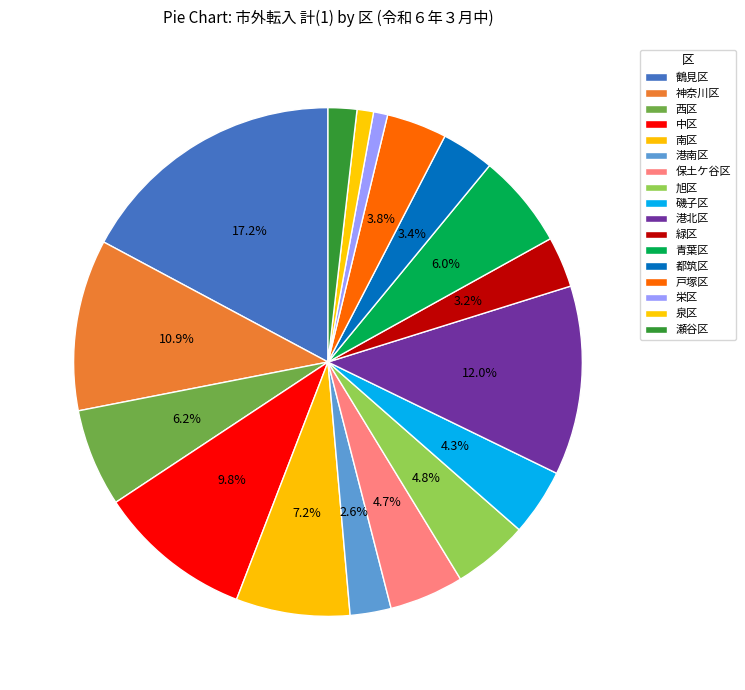

To the nearest percent, what portion does 栄区 represent?

1%